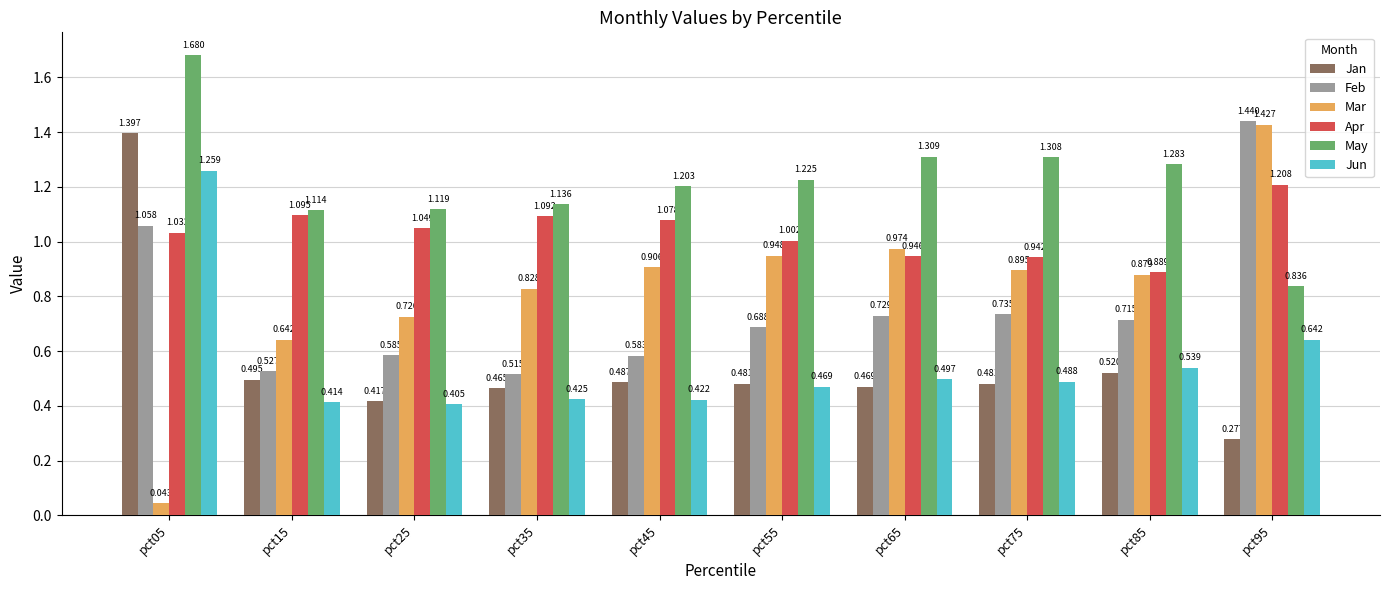

True or false: Apr has a value of 1.2 at pct95.

True